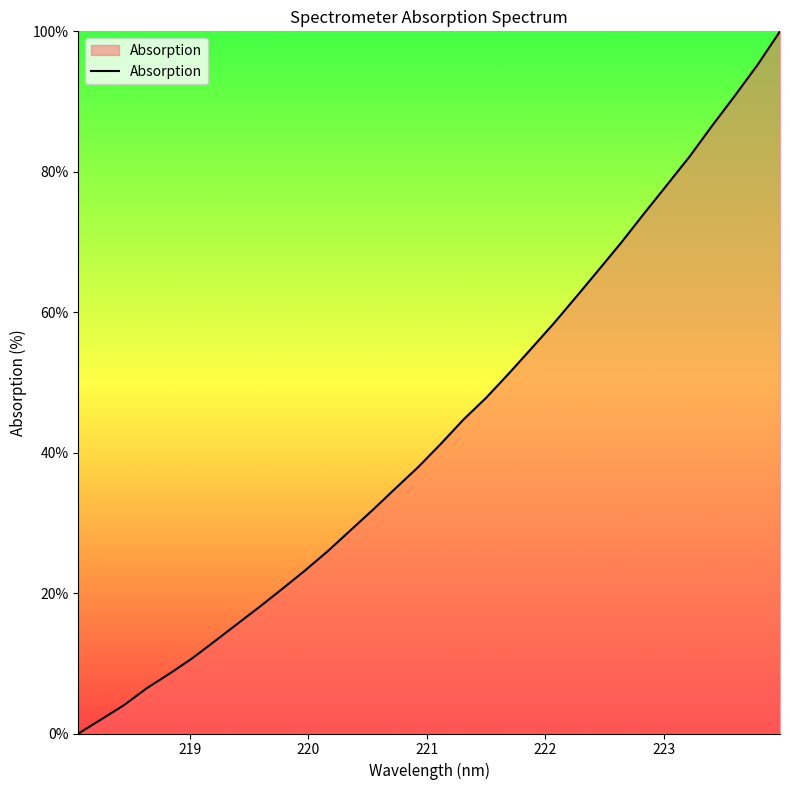

What is the difference between the maximum and minimum values?

100.0